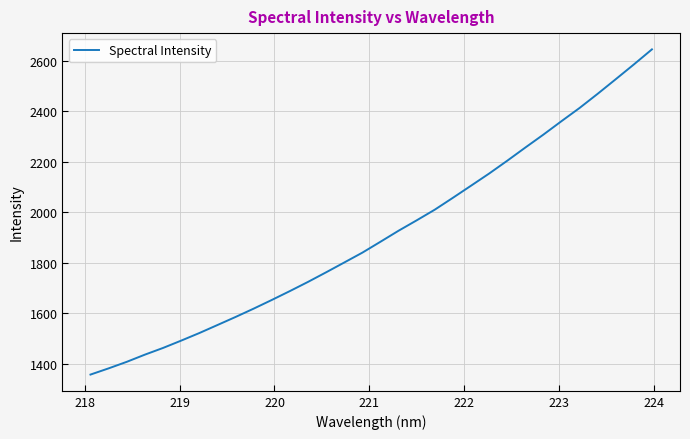

What is the greatest value displayed?

2644.9